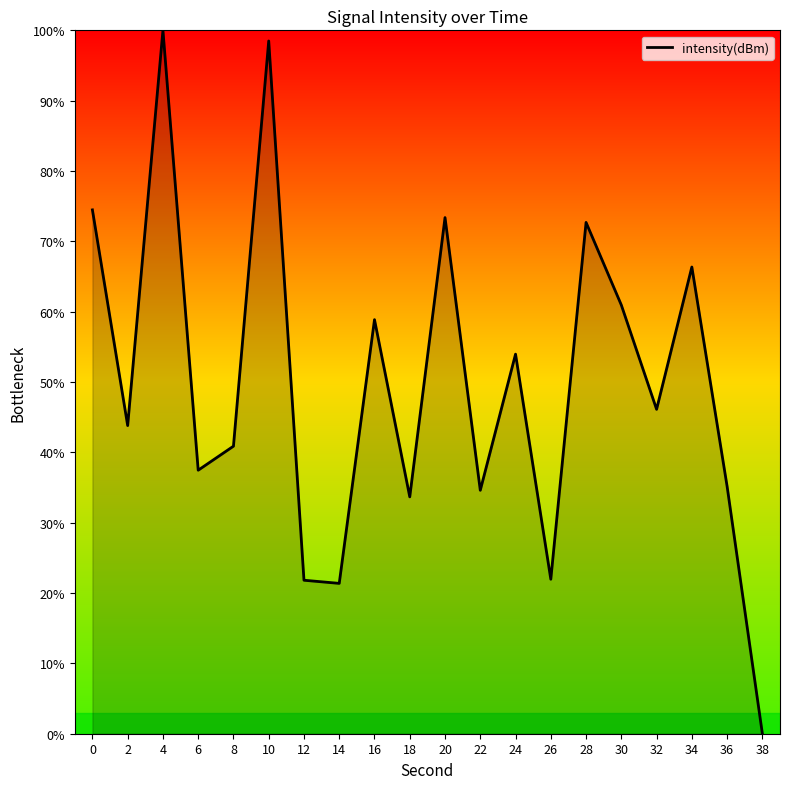

What is the greatest value displayed?

100.0